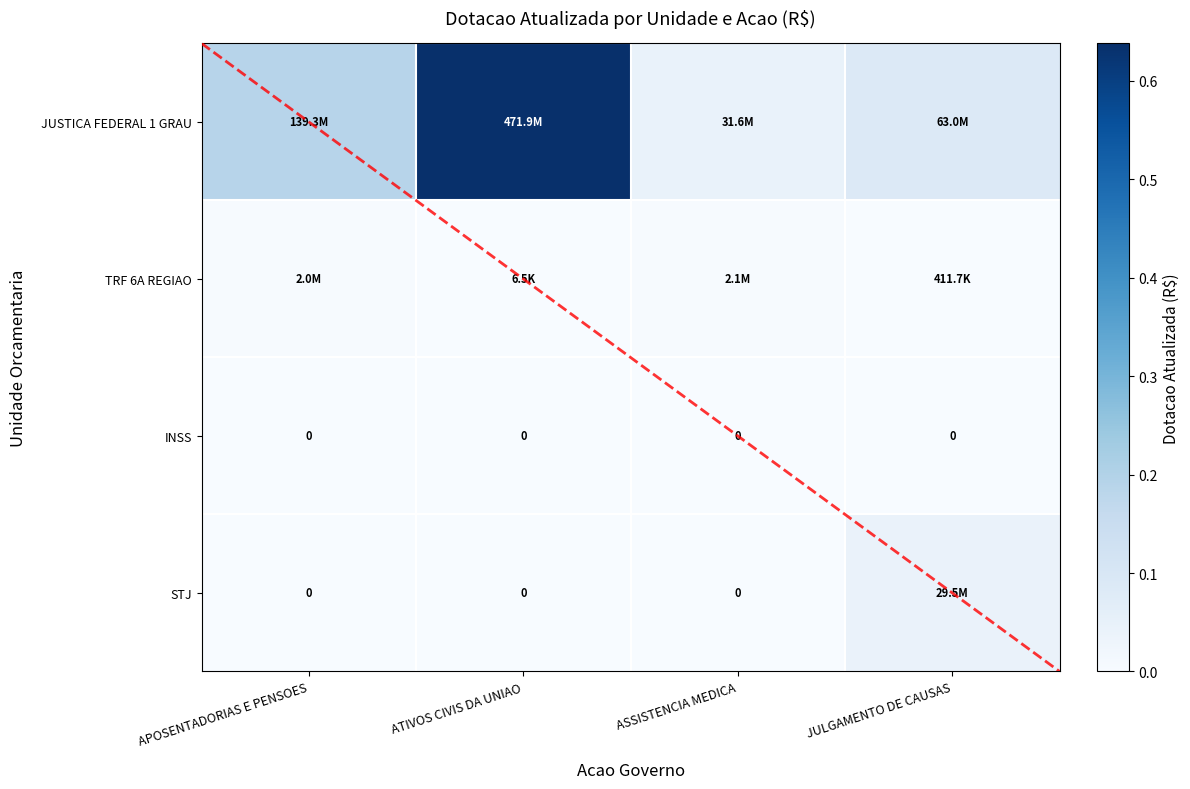

Is it true that JUSTICA FEDERAL 1 GRAU equals 0.1 at JULGAMENTO DE CAUSAS?

True